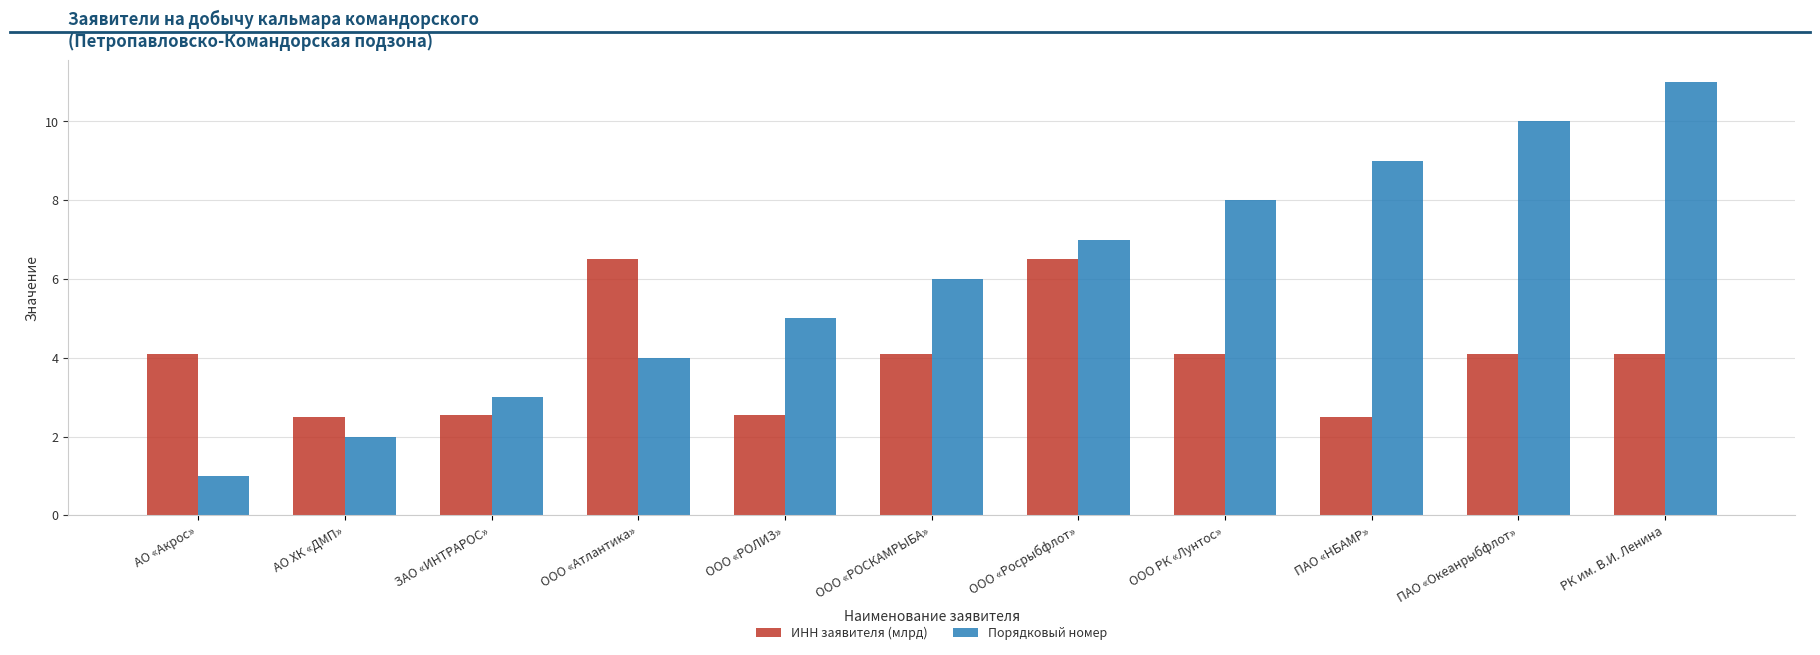

What is the value of the Порядковый номер bar at the 7th from the left?

7.0